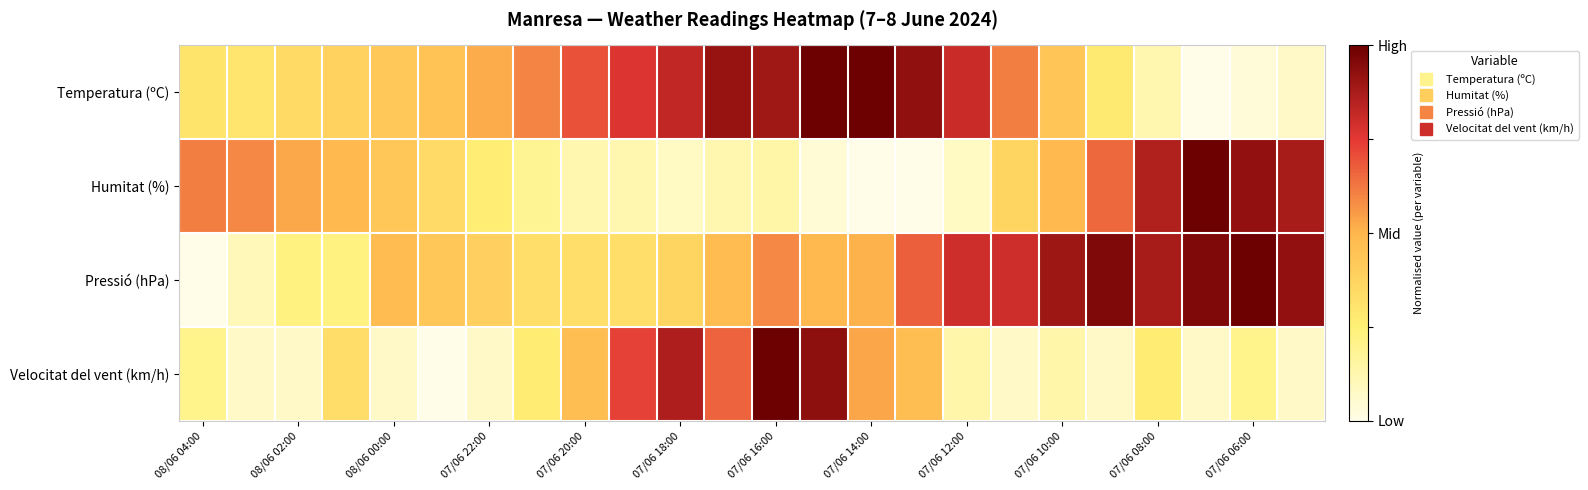

At how many categories does at least one series exceed 0?

24